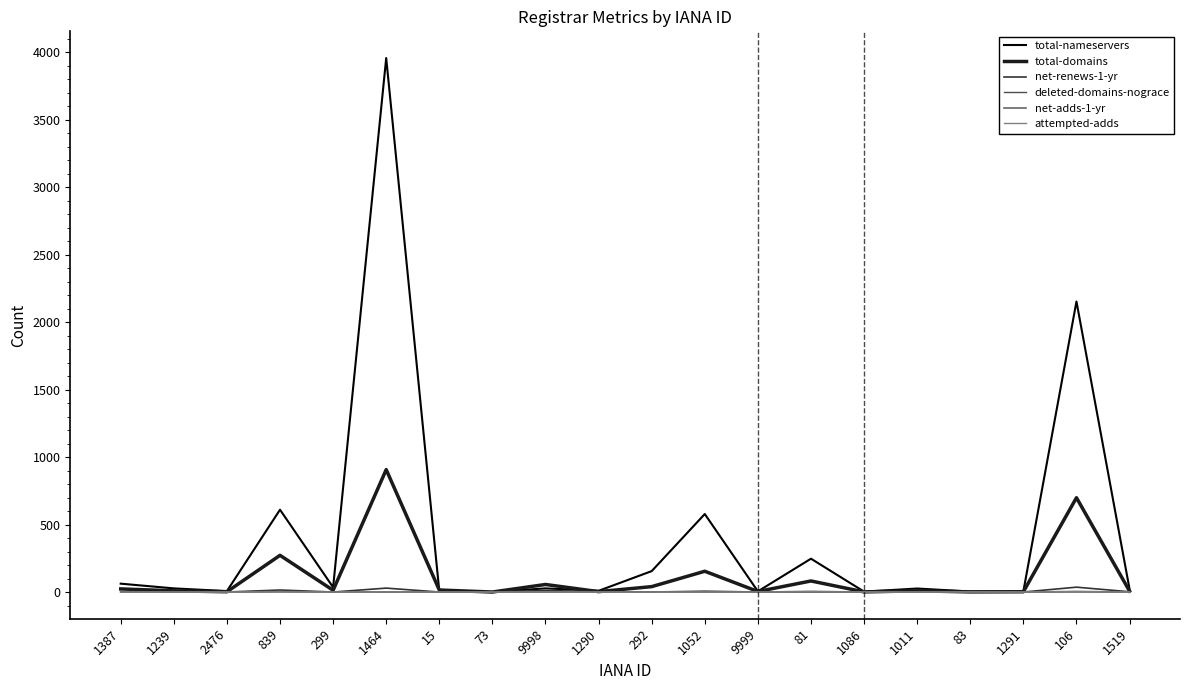

True or false: total-nameservers has a value of 155 at 292.

True